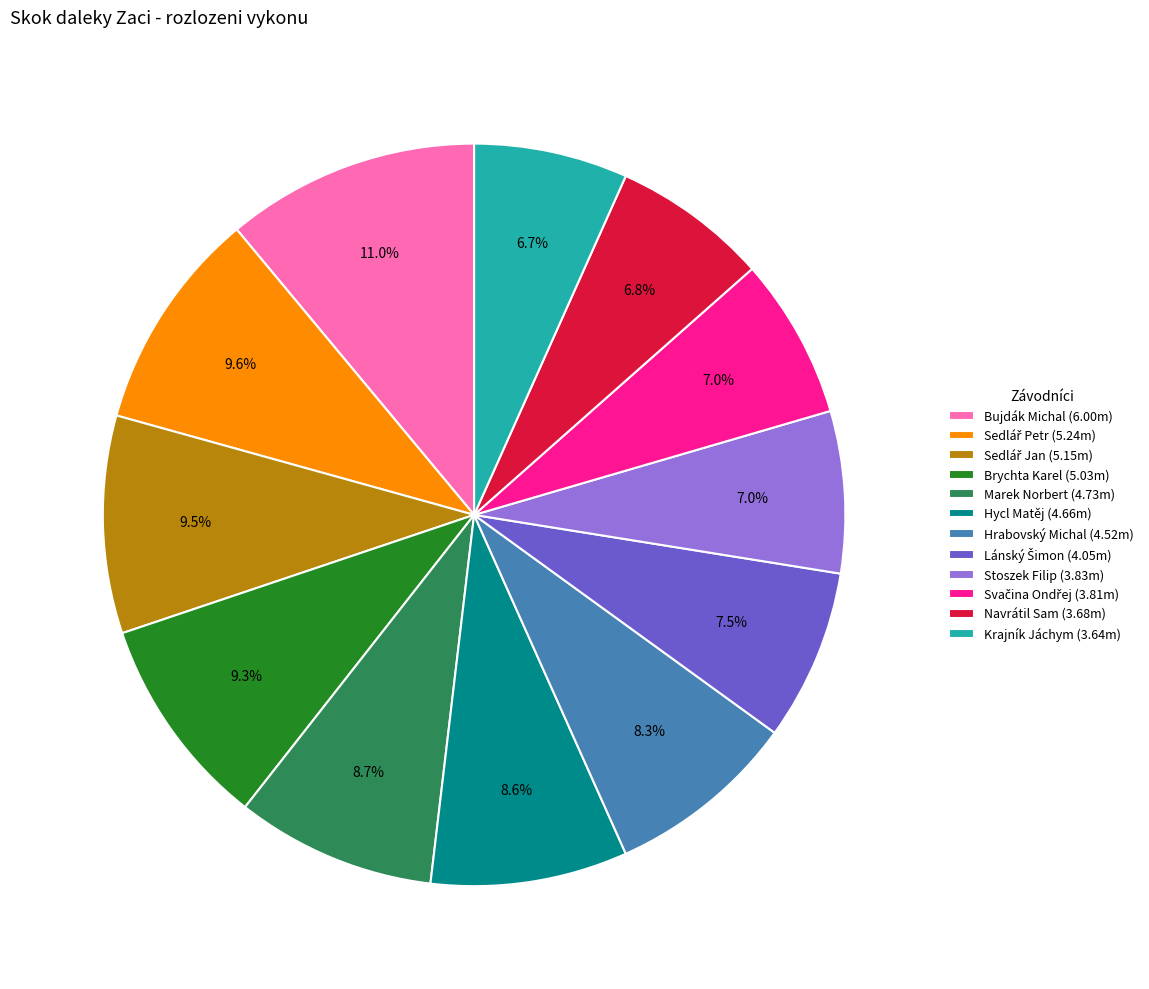

Approximately how many times larger is the value at Krajník Jáchym (3.64m) compared to Navrátil Sam (3.68m)?

1.0